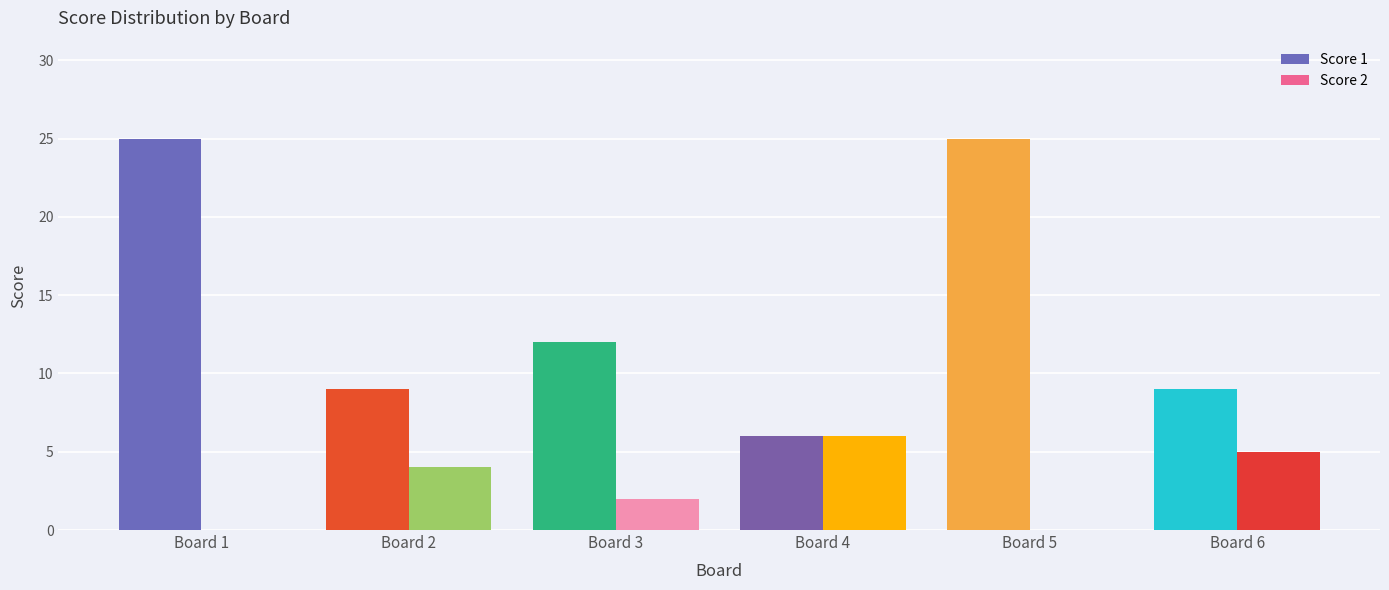

Is it true that Score 2 equals 0 at Board 5?

True